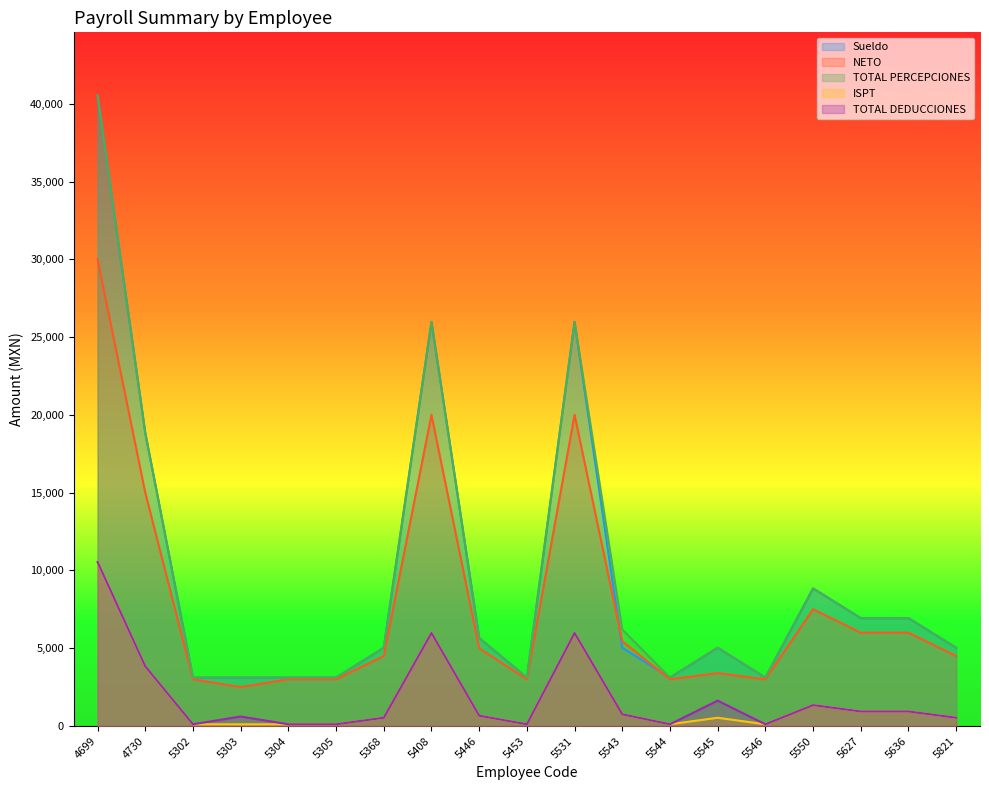

Does the chart display data point markers on the line(s)?

No